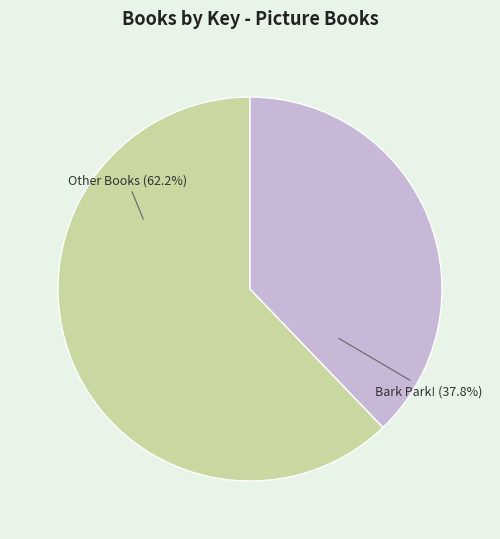

Is there a majority slice in this chart?

Yes